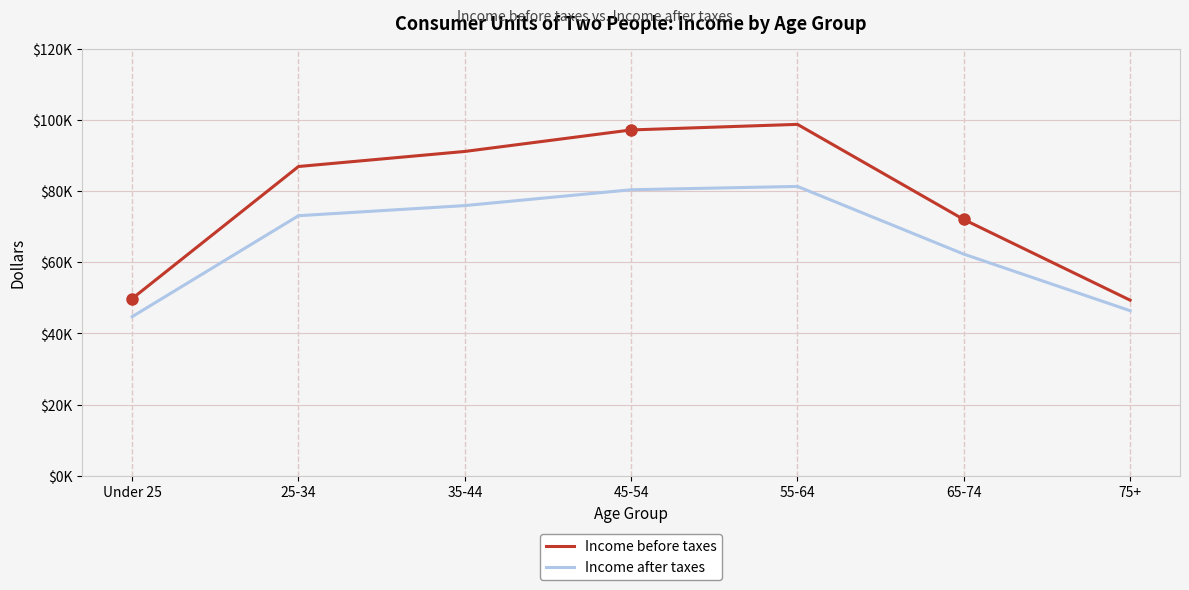

The Income before taxes series shows 86940 at 25-34. True or false?

True